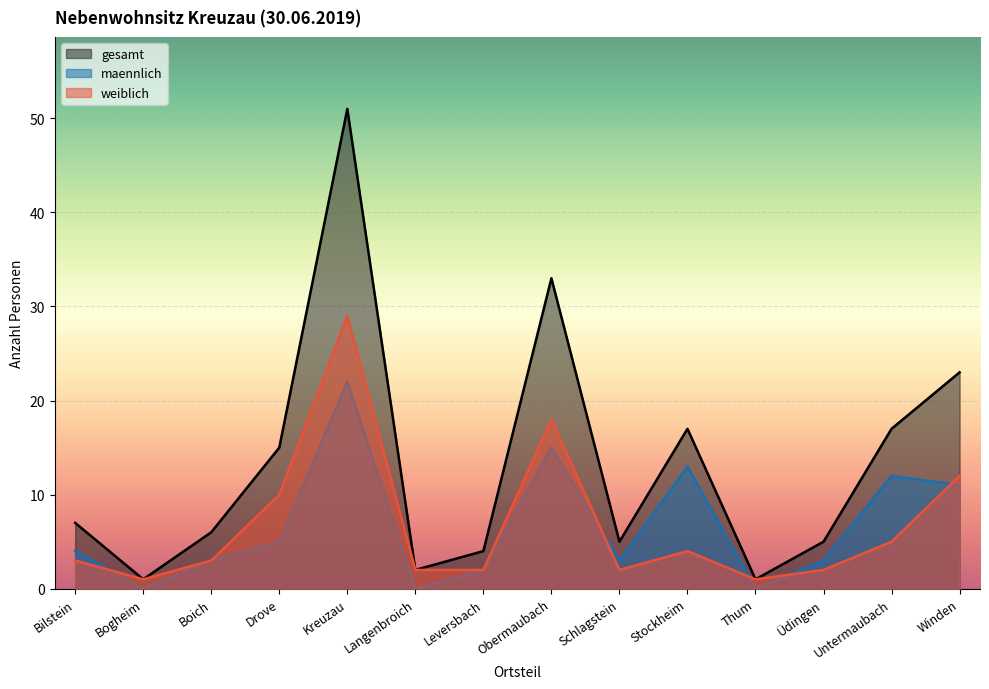

What is the total value across all series at Leversbach?

8